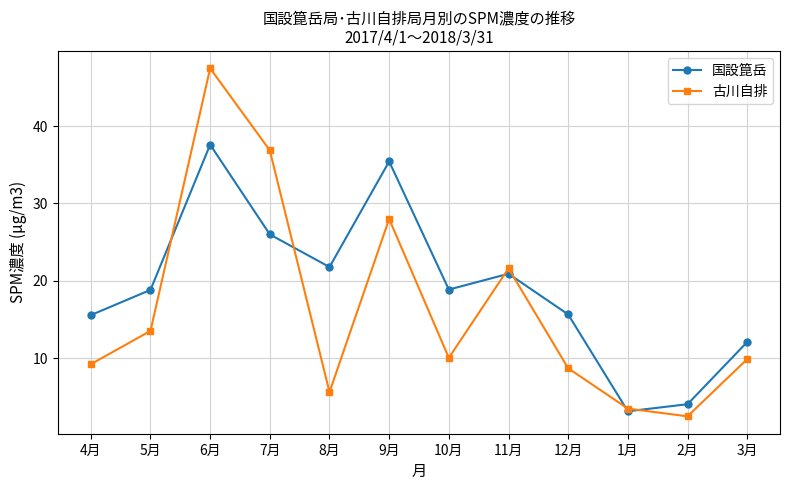

How many interior local valleys does the 古川自排 series have?

3